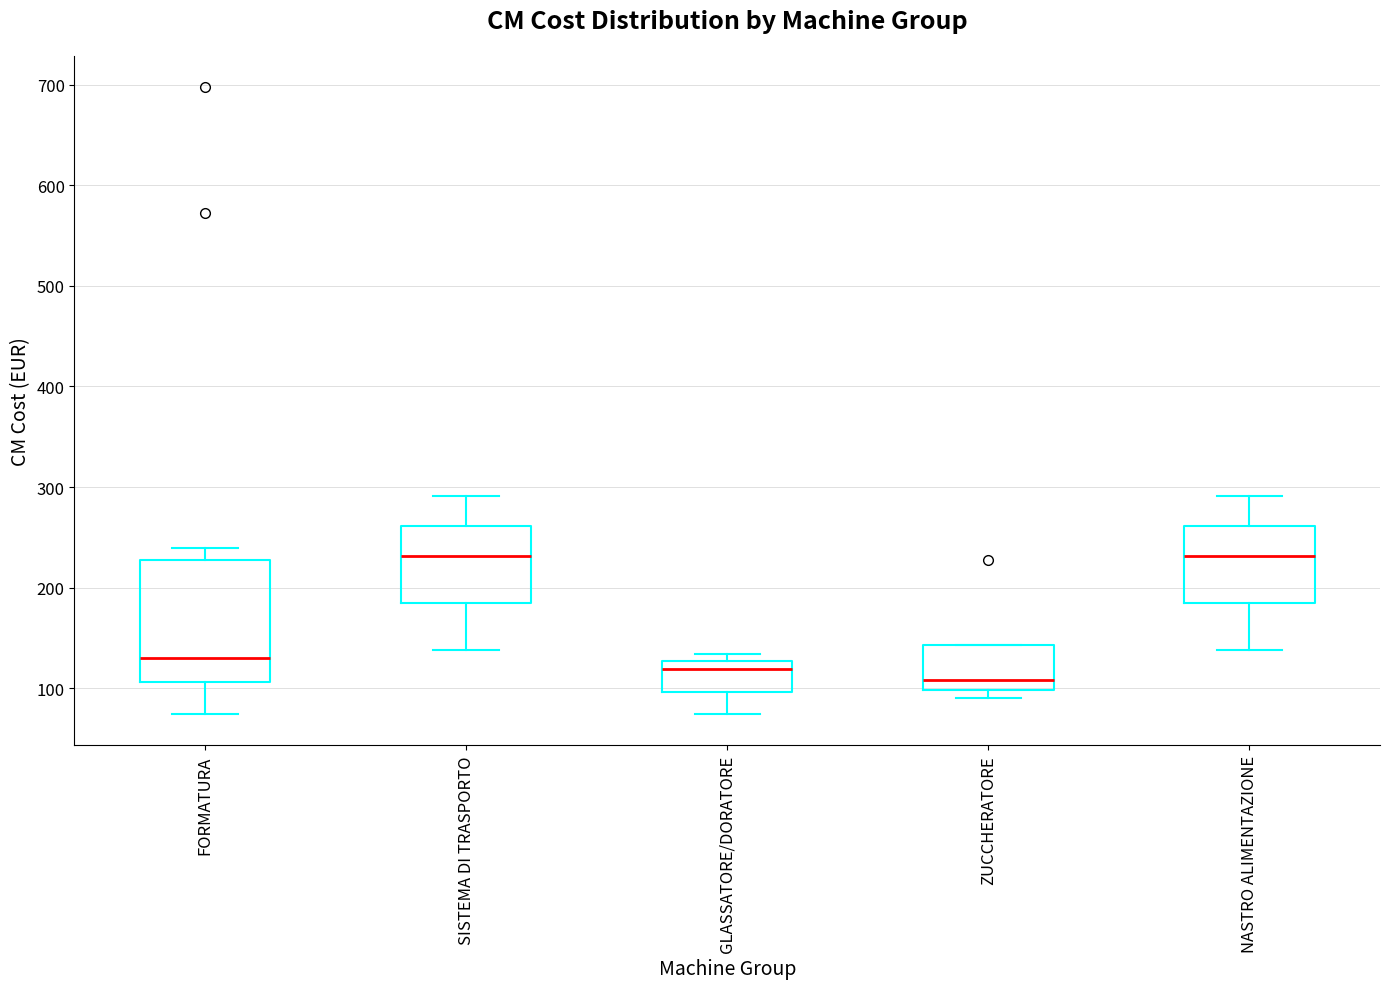

Where does the median line of the box for GLASSATORE/DORATORE sit on the y-axis? The values are not printed on the chart, so give them approximately, as read against the axis.

120